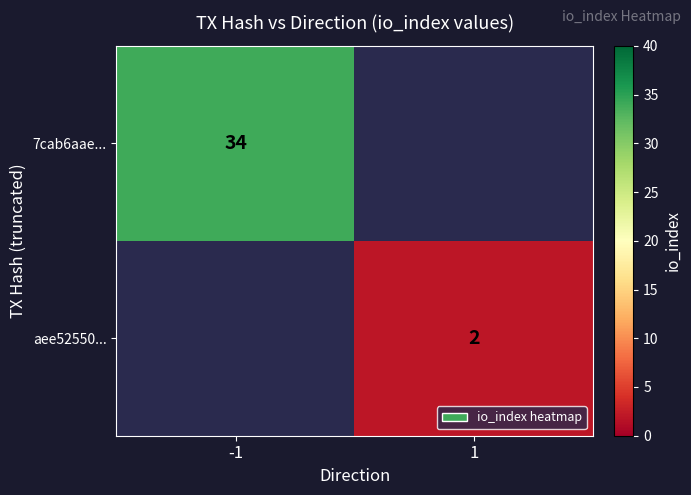

The 7cab6aae... series shows 7 at -1. True or false?

False